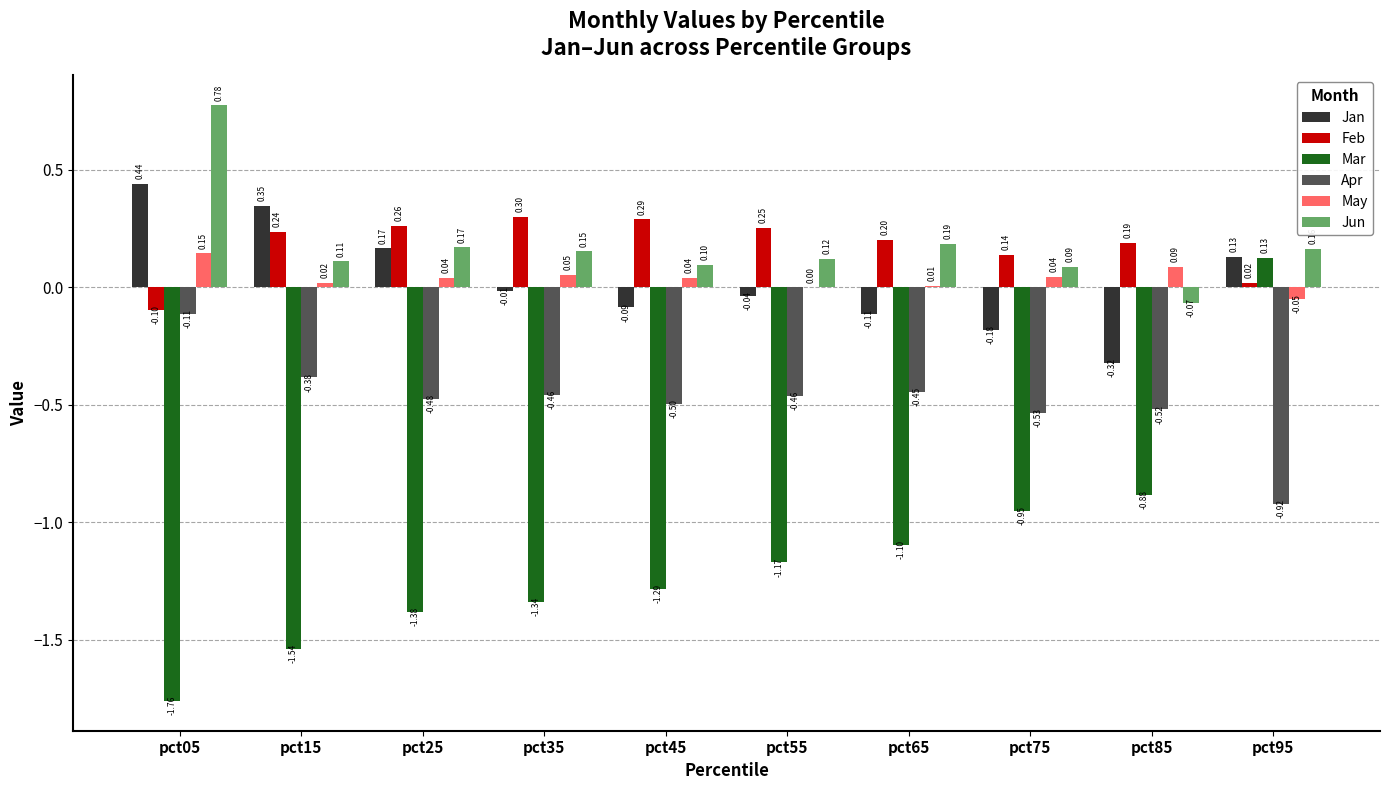

Is the value of Mar at pct15 greater than the value of Apr at pct15?

No